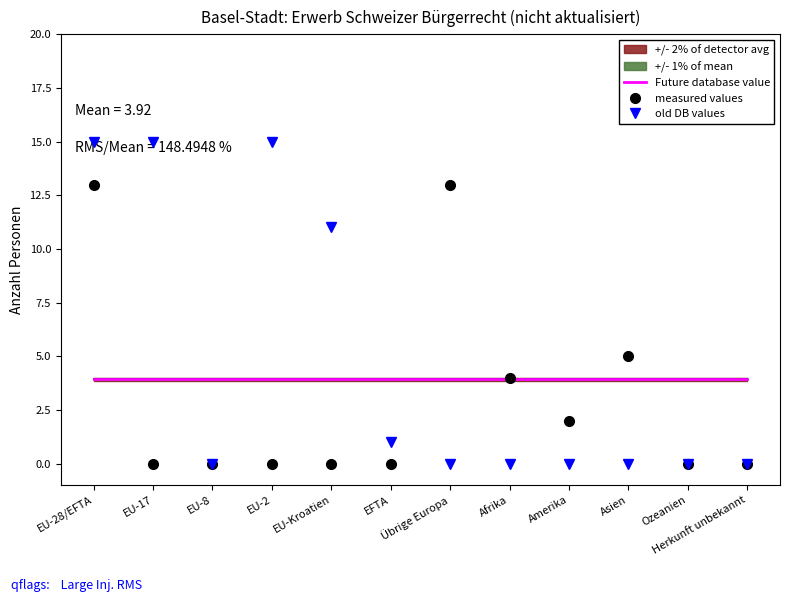

What is the total value across all series at EU-Kroatien?

14.9